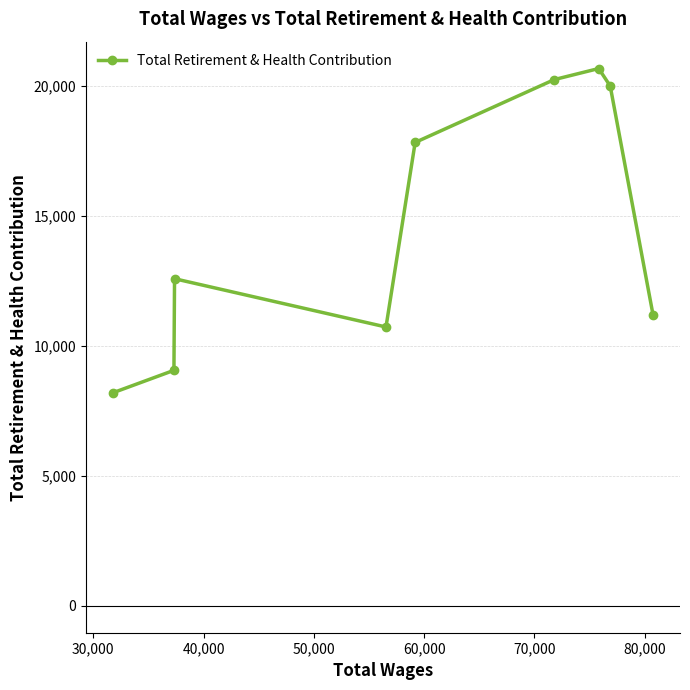

What is the difference between the maximum and minimum values?

12465